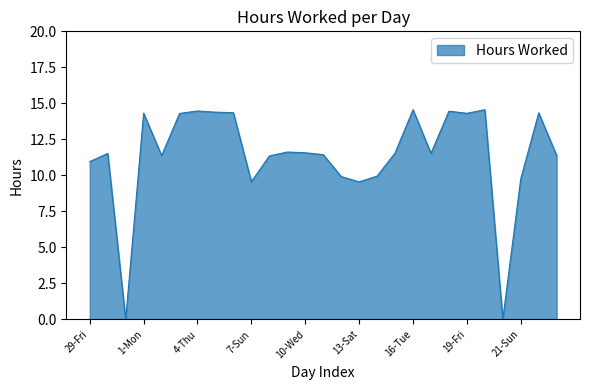

What is the greatest value displayed?

14.6